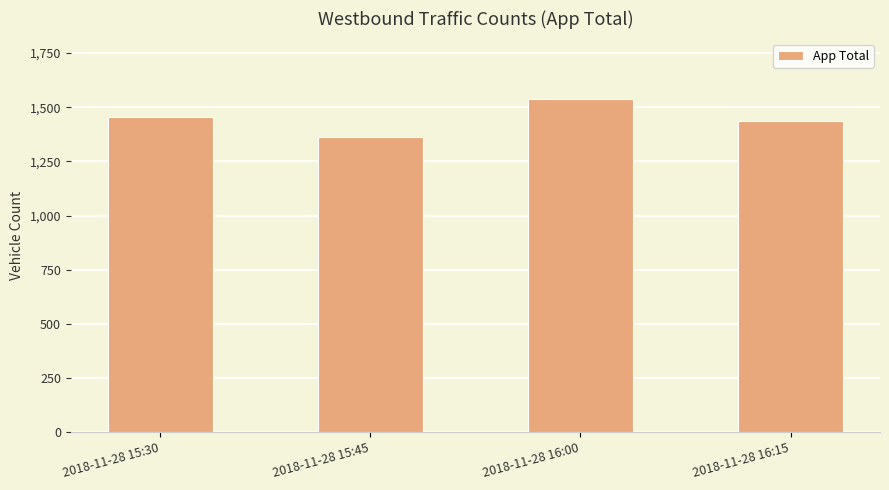

What is the change in value from 2018-11-28 15:30 to 2018-11-28 15:45?

-89